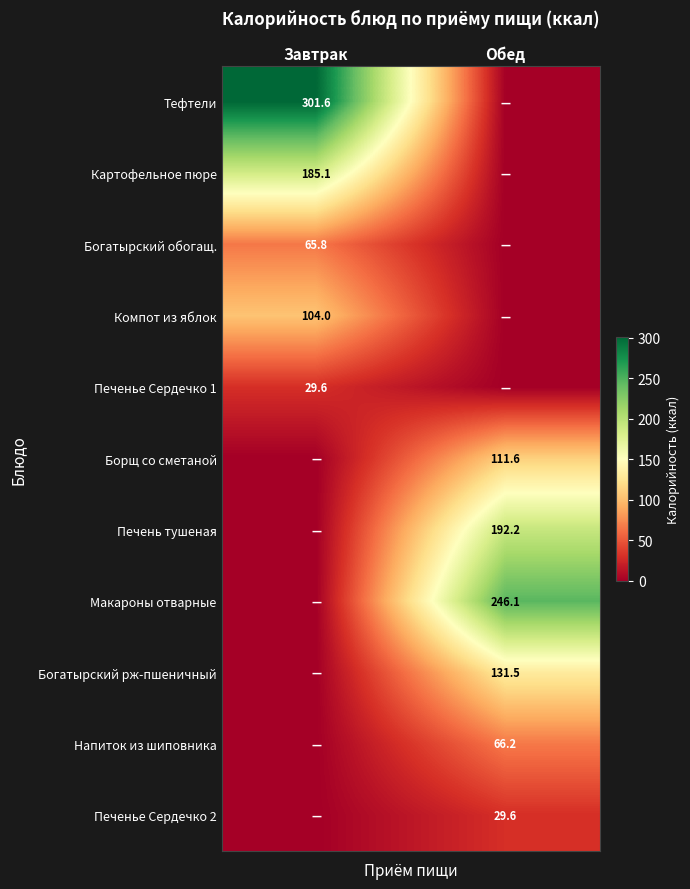

The Богатырский обогащ. series shows 16.0 at Завтрак. True or false?

False